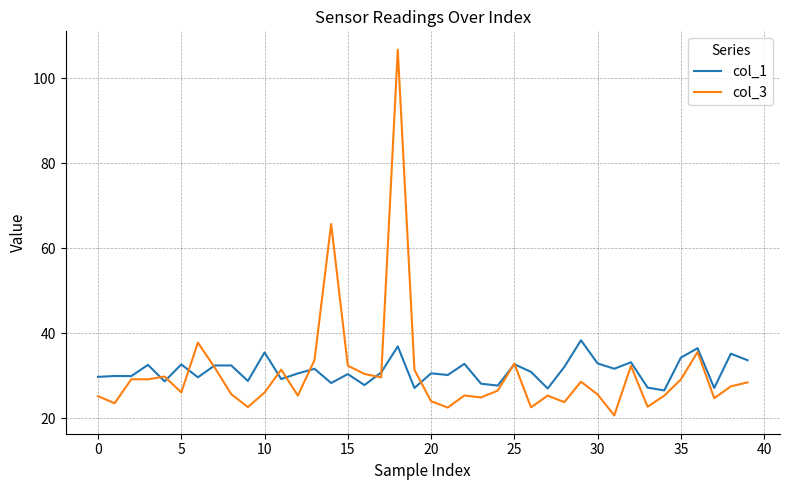

Which series has the widest spread of values?

col_3